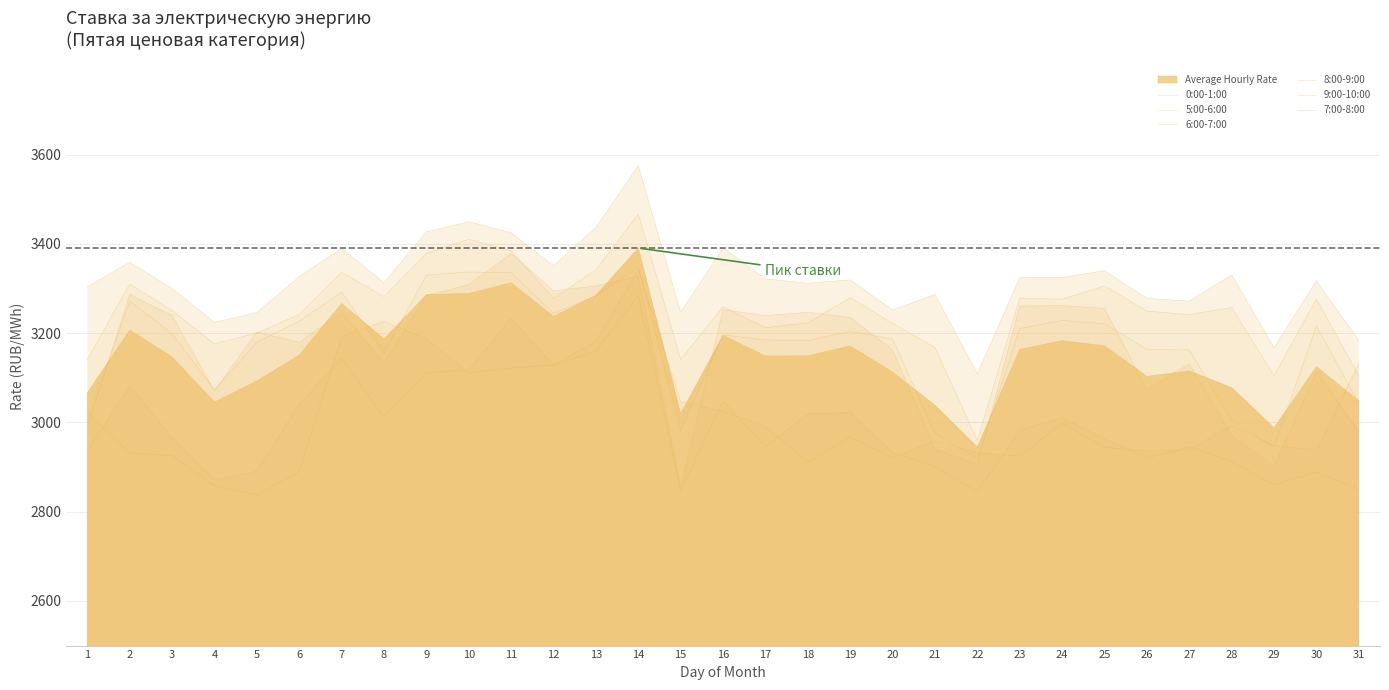

True or false: 0:00-1:00 has more than 2 interior local peaks.

True